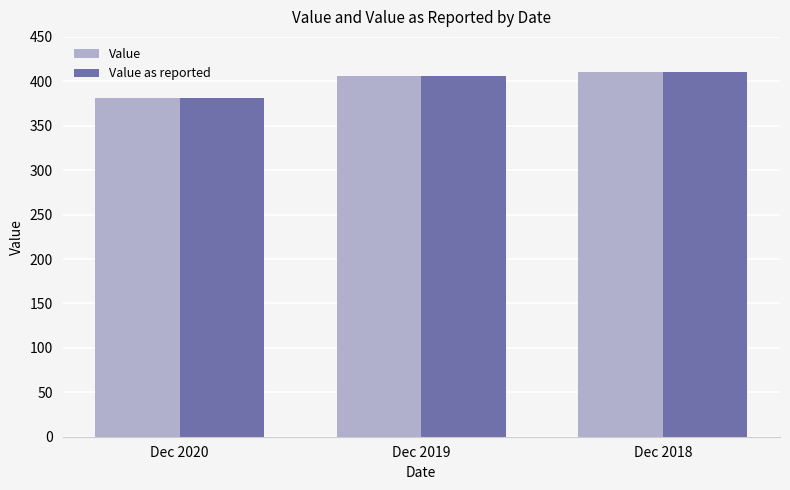

What is the value of the Value bar at the 2nd from the left?

406.4